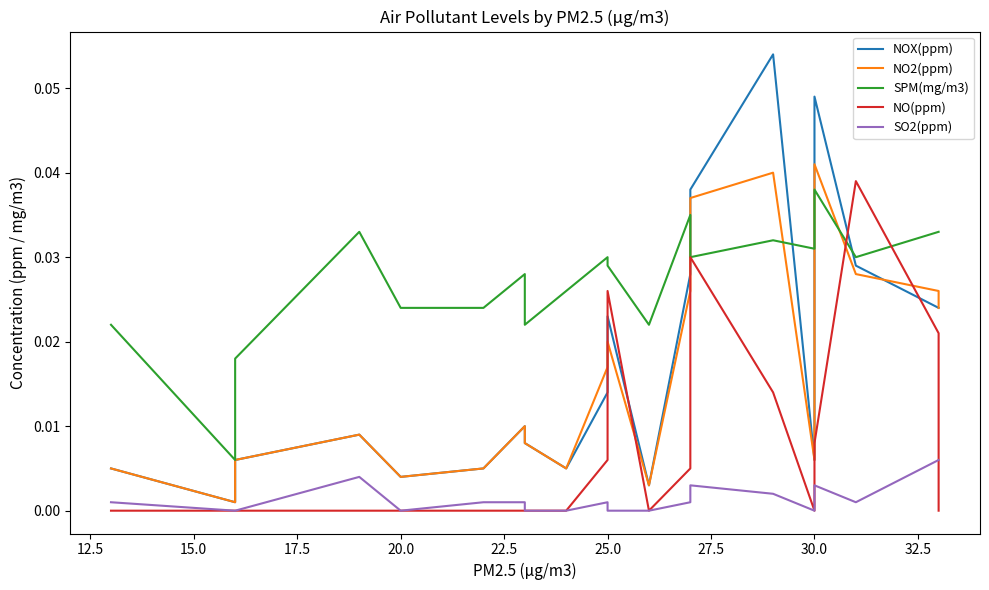

Between 17.5 and 32.5, which series saw the biggest shift?

NO2(ppm)